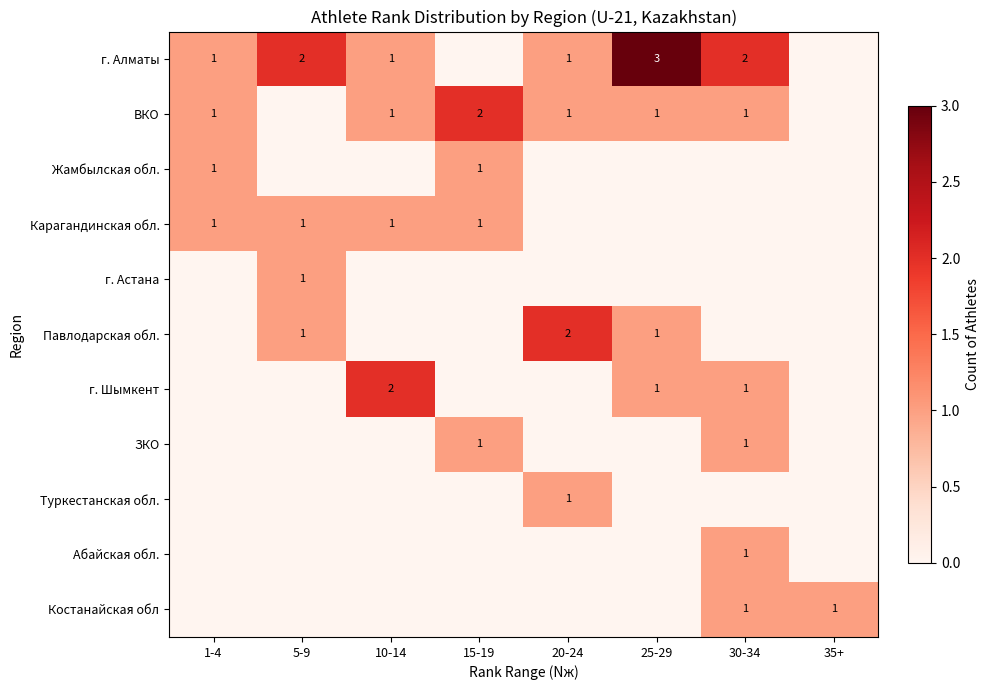

True or false: Костанайская обл has a value of 2 at 35+.

False